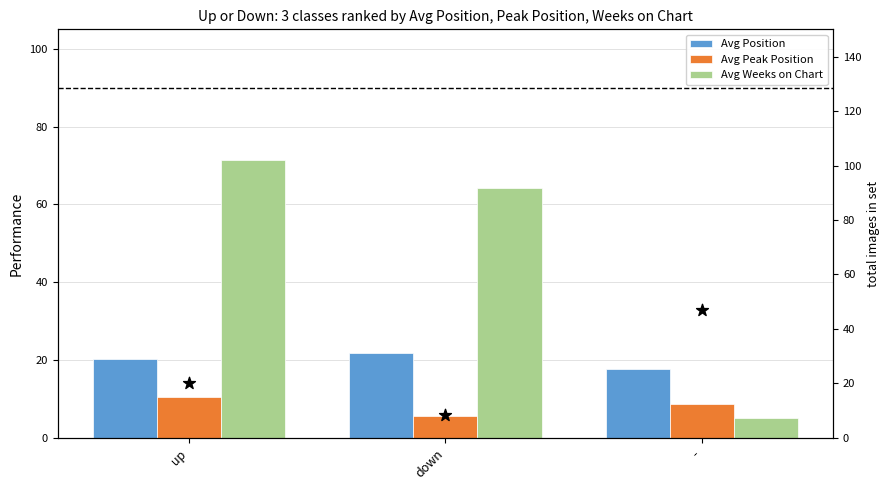

Is the value of Avg Weeks on Chart at down greater than the value of Avg Position at down?

Yes